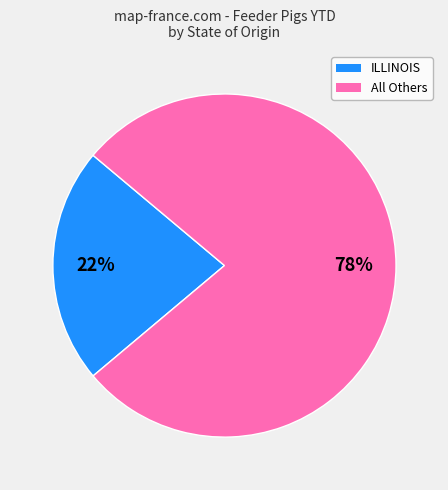

Is there any slice that represents more than half of the pie?

Yes